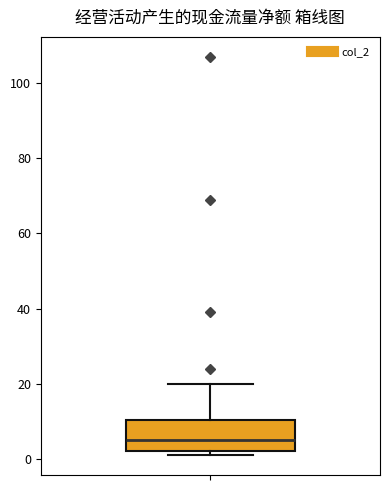

Read this box plot against the y-axis: the position of the median line, the range covered by the box, and the ends of both whiskers. The values are not printed on the chart, so give them approximately, as read against the axis.

median 6, box 2 to 10, whiskers 2 (just below the box's lower edge) to 20